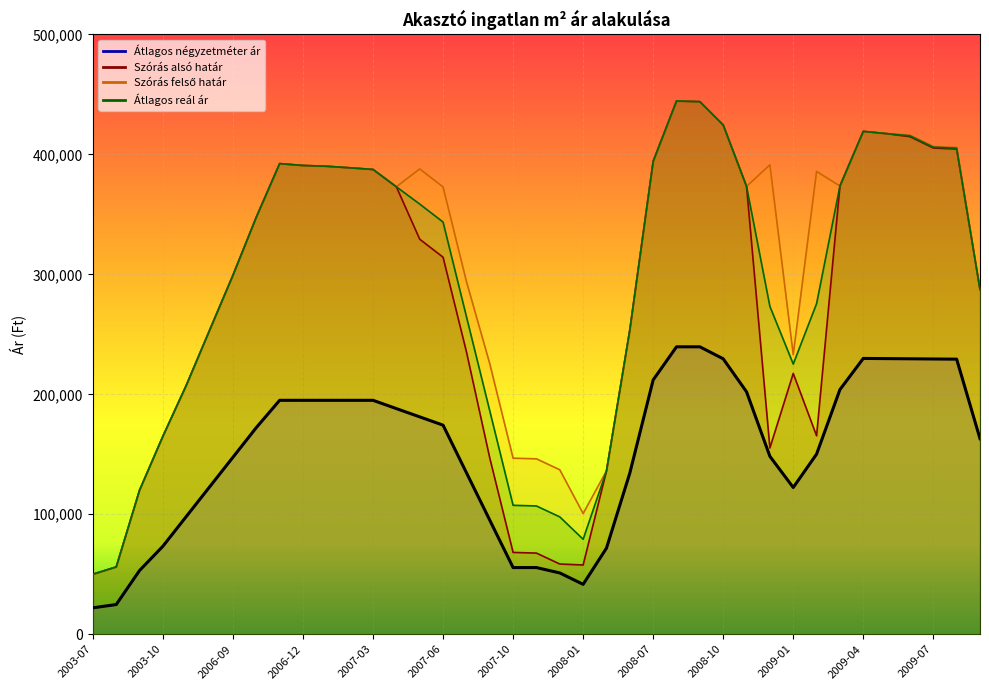

What are all the series names shown in the legend?

Átlagos négyzetméter ár, Szórás alsó határ, Szórás felső határ, Átlagos reál ár